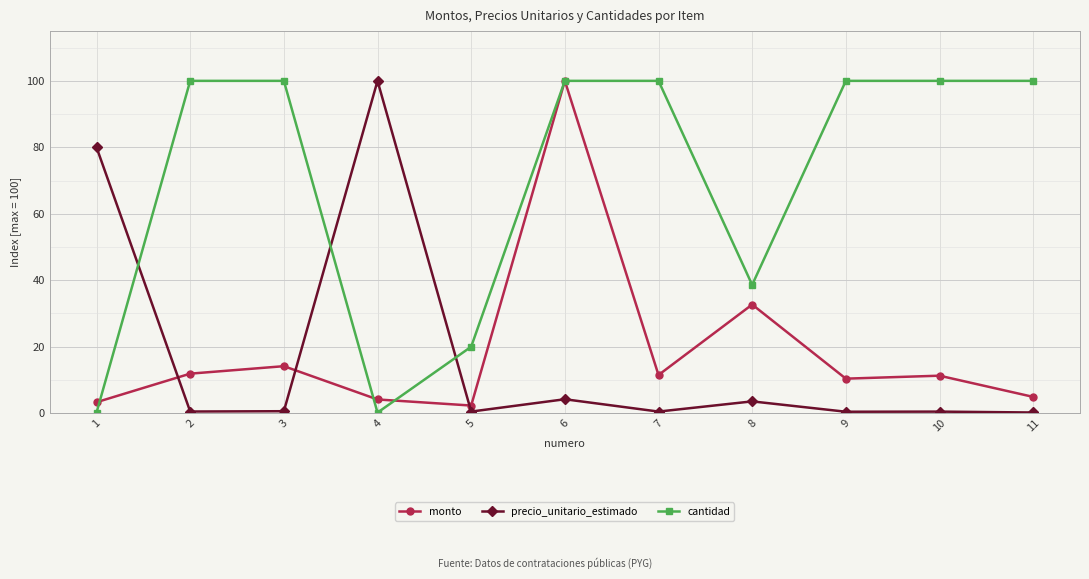

How many lines are shown in the chart?

3